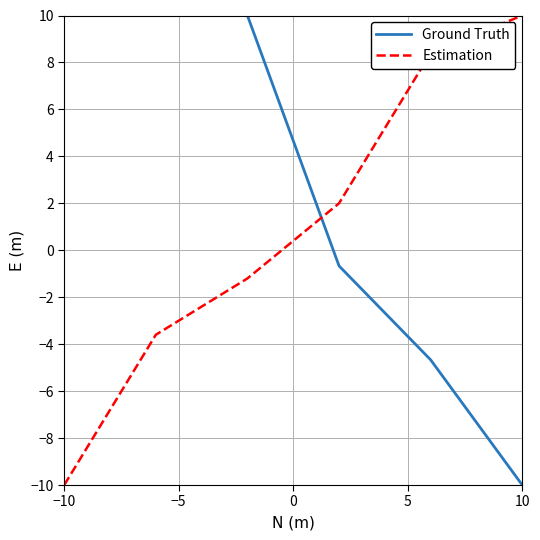

Count the number of categories in the chart.

6